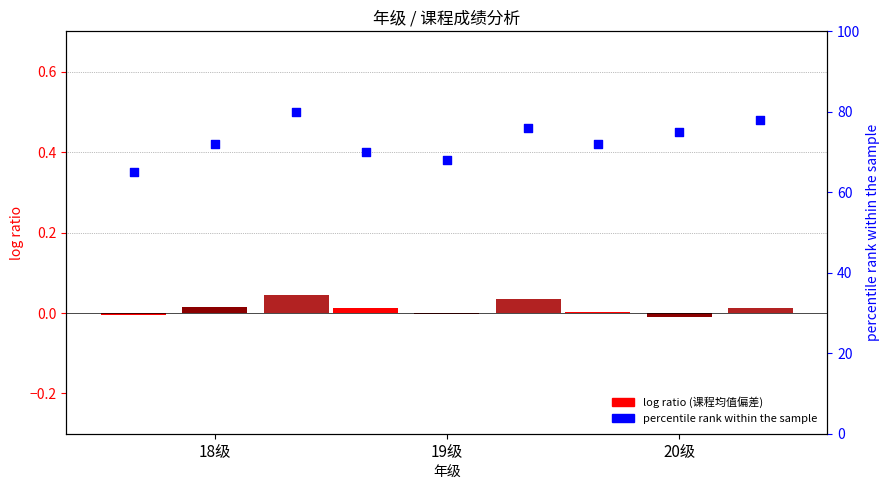

What is the total value across all series at 19级?

214.0